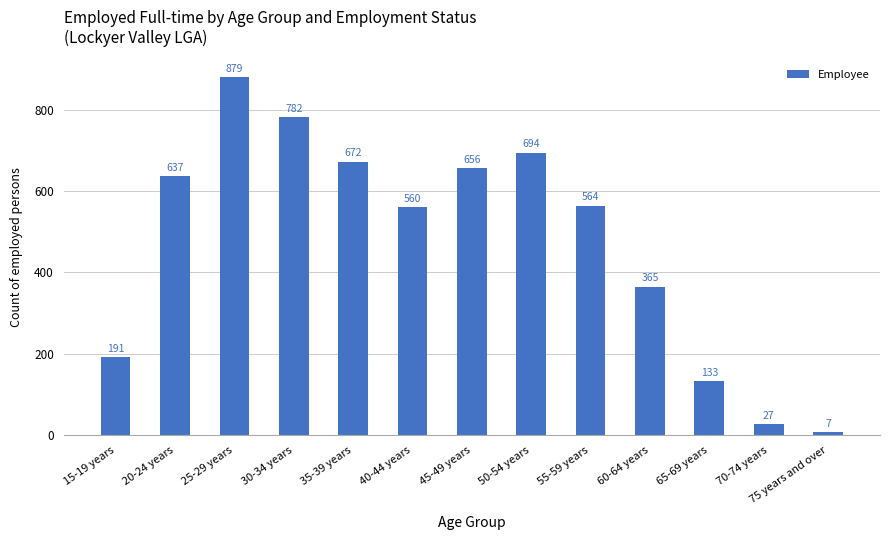

Reading left to right, what are all the values shown in this chart?

15-19 years=191	20-24 years=637	25-29 years=879	30-34 years=782	35-39 years=672	40-44 years=560	45-49 years=656	50-54 years=694	55-59 years=564	60-64 years=365	65-69 years=133	70-74 years=27	75 years and over=7